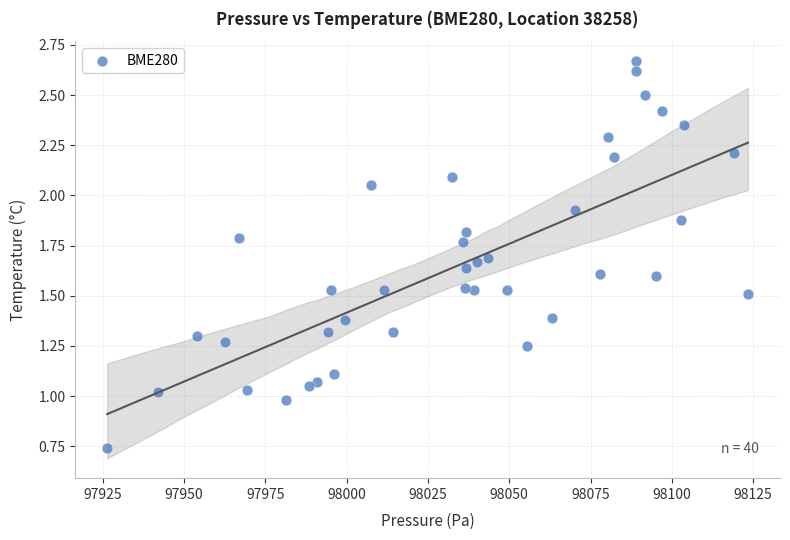

What is the range of X values (max minus min)?

196.9